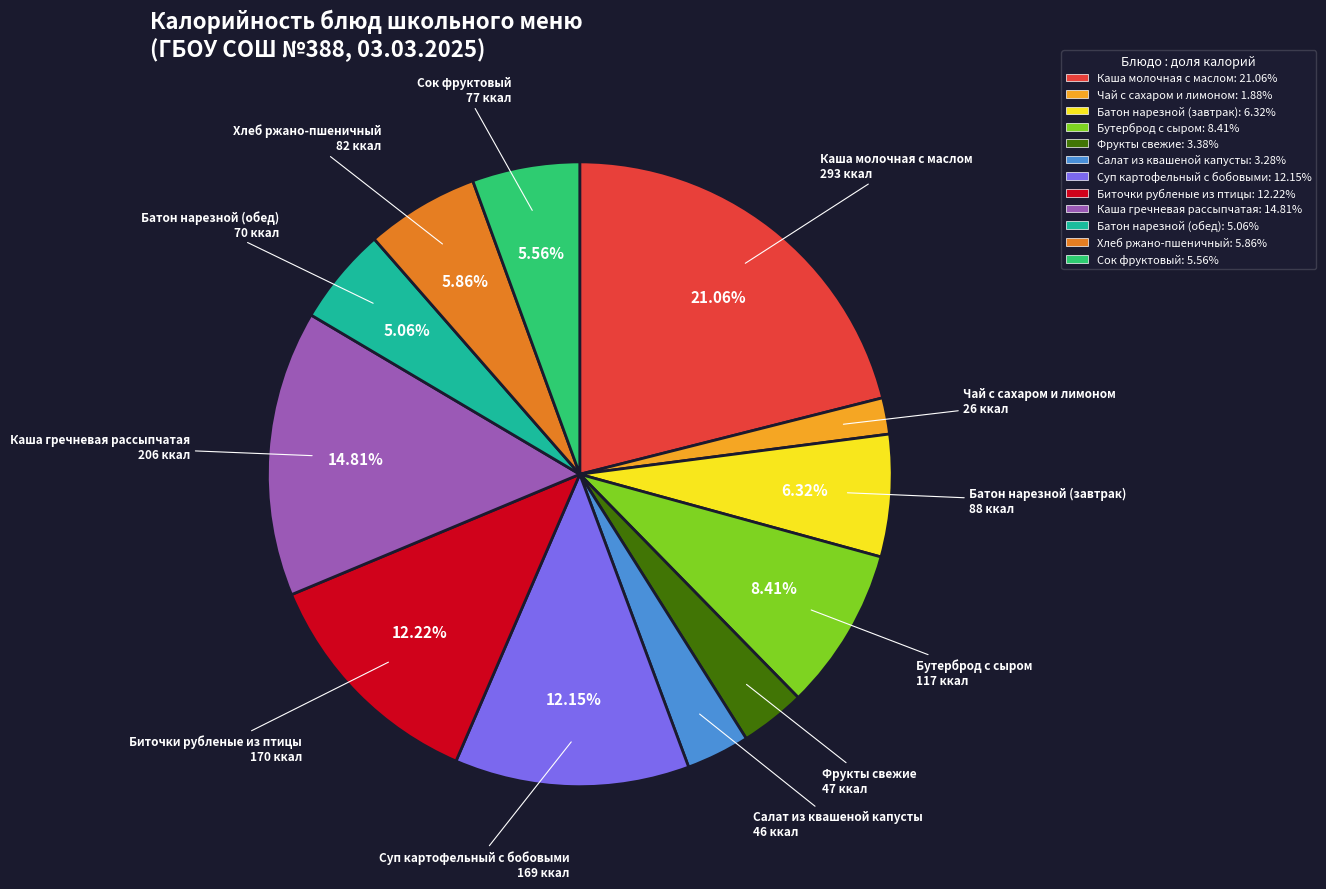

What percentage is the Каша молочная с маслом slice, to the nearest percent?

21%